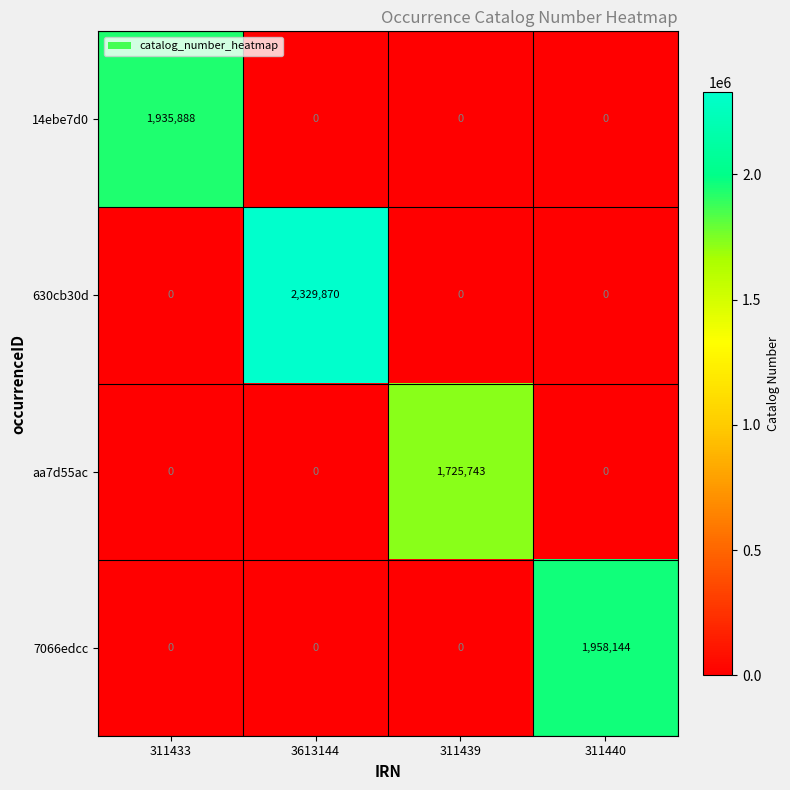

How many data points does each series have?

4